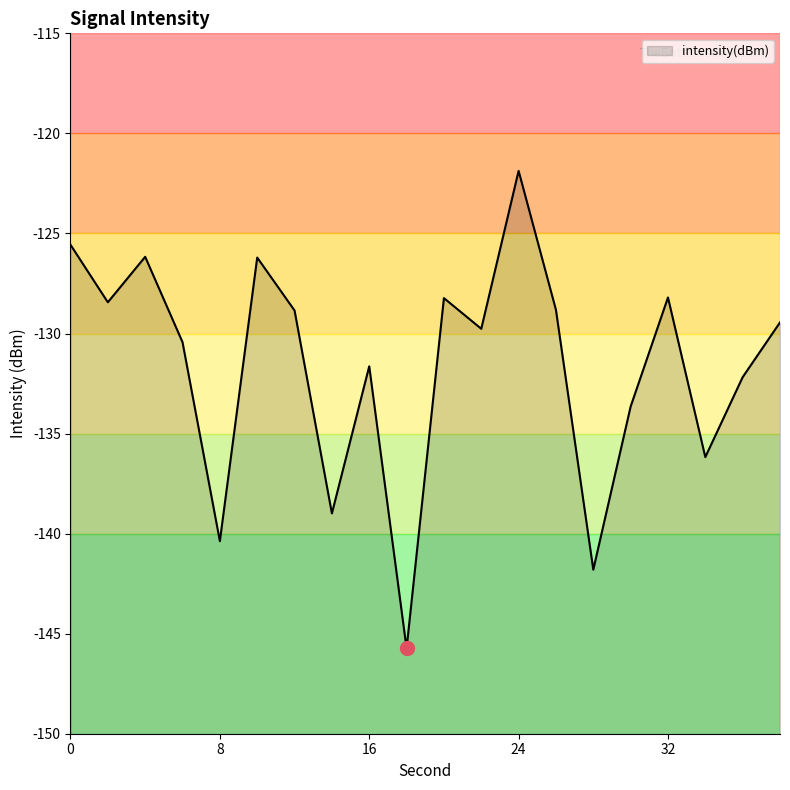

What is the change in value from 12 to 36?

-3.3